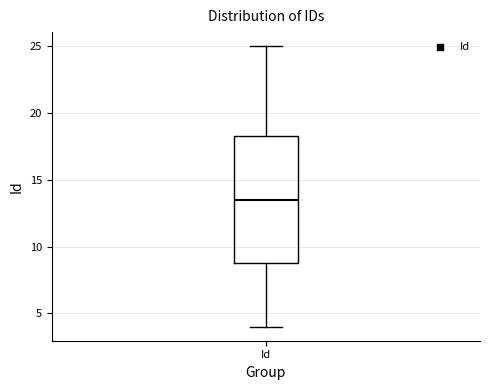

Read this box plot against the y-axis: the position of the median line, the range covered by the box, and the ends of both whiskers. The values are not printed on the chart, so give them approximately, as read against the axis.

median 13.5, box 9.0 to 18.5, whiskers 4.0 to 25.0